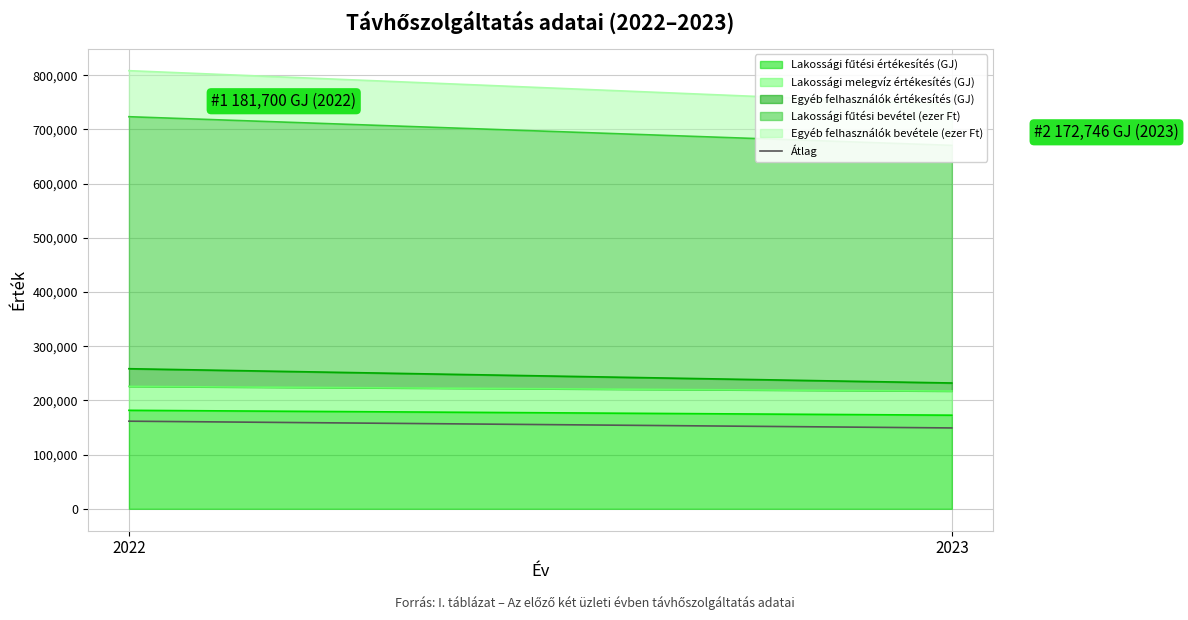

Which has a higher value, 2023 or 2022?

2022